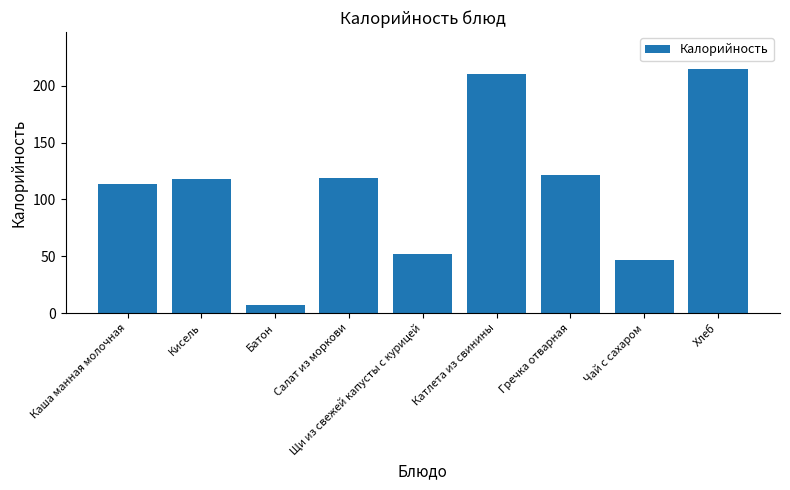

Between Салат из моркови and Катлета из свинины, which is larger?

Катлета из свинины